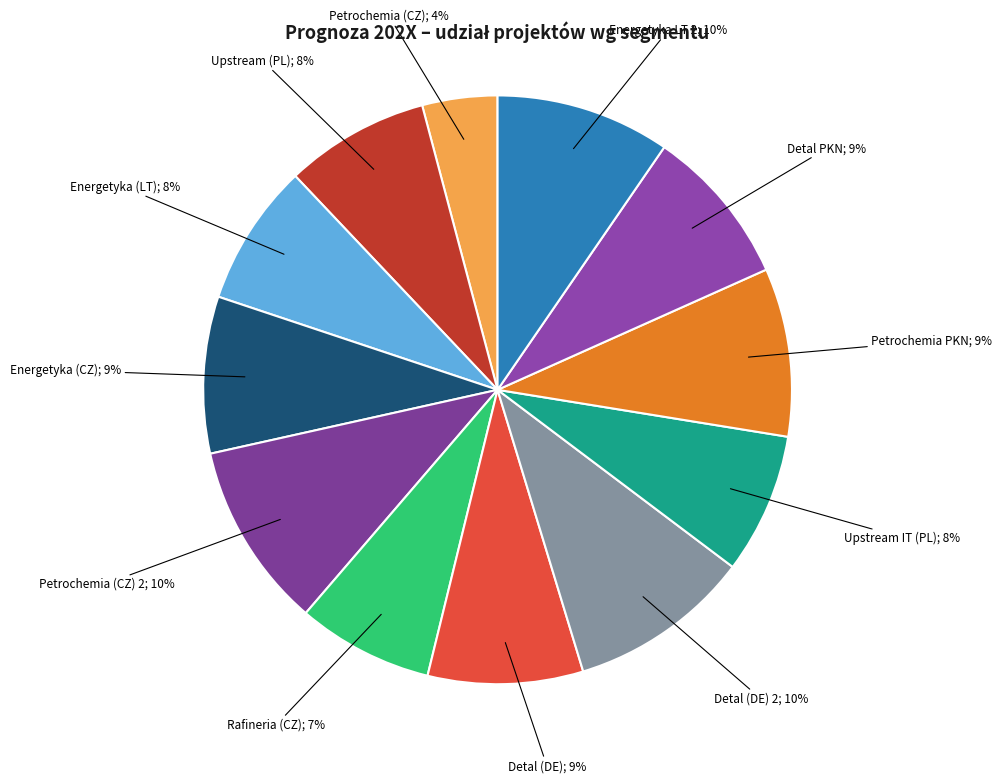

How many slices are in this pie chart?

12